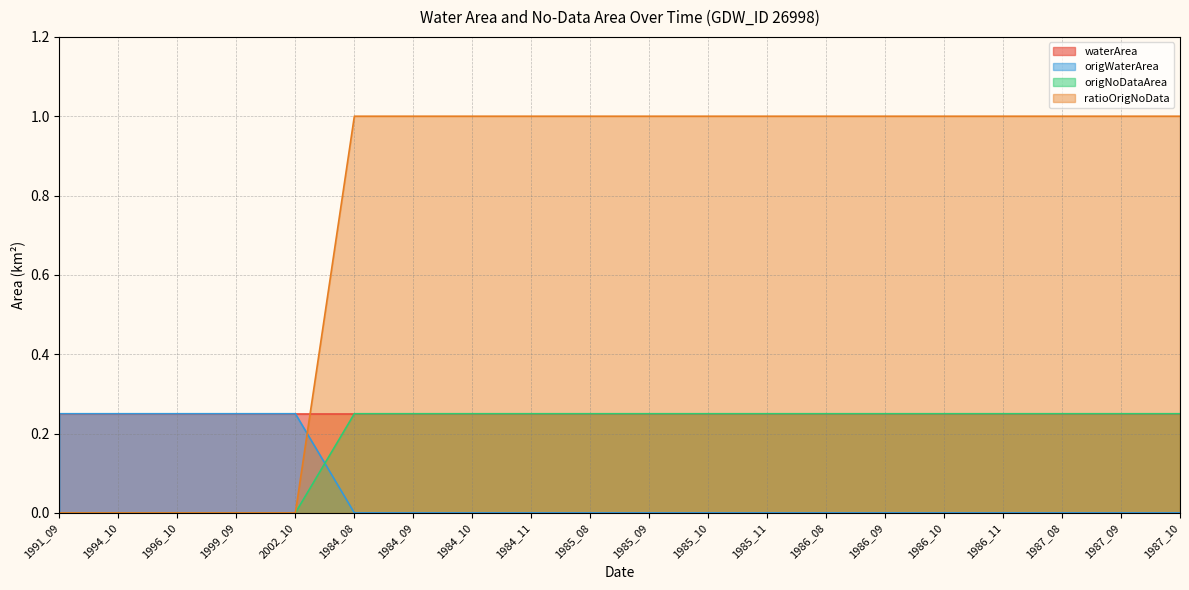

What is the difference between the second highest and second lowest values in the origWaterArea series?

0.2